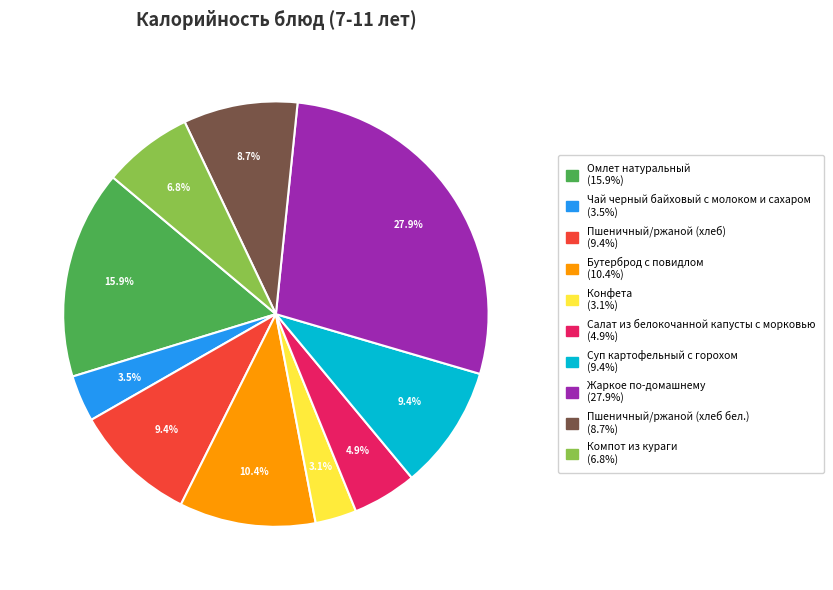

Approximately how many times larger is the value at Бутерброд с повидлом compared to Компот из кураги?

1.5